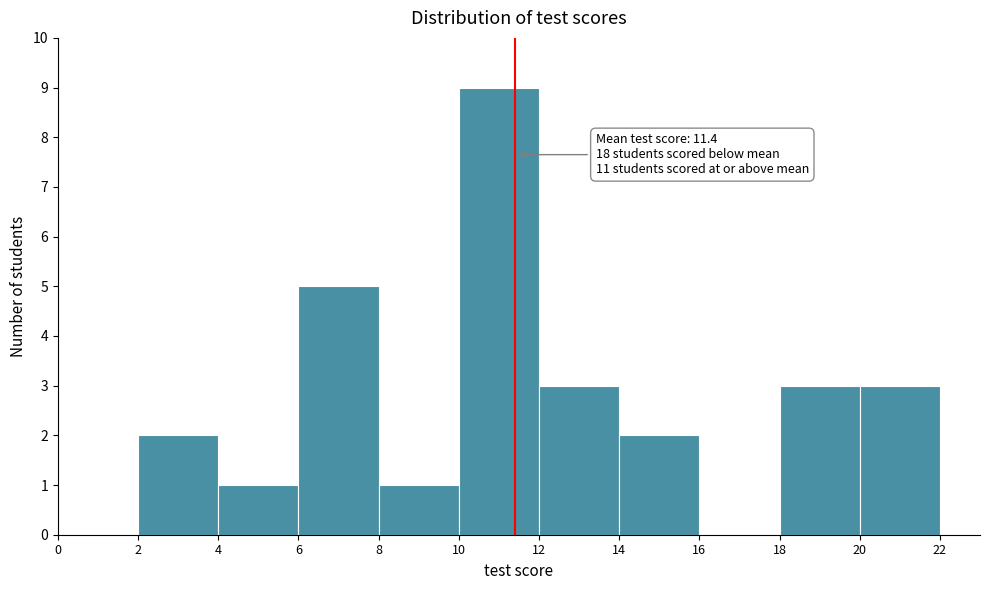

Over which range of the x-axis is the bar tallest?

10 to 12